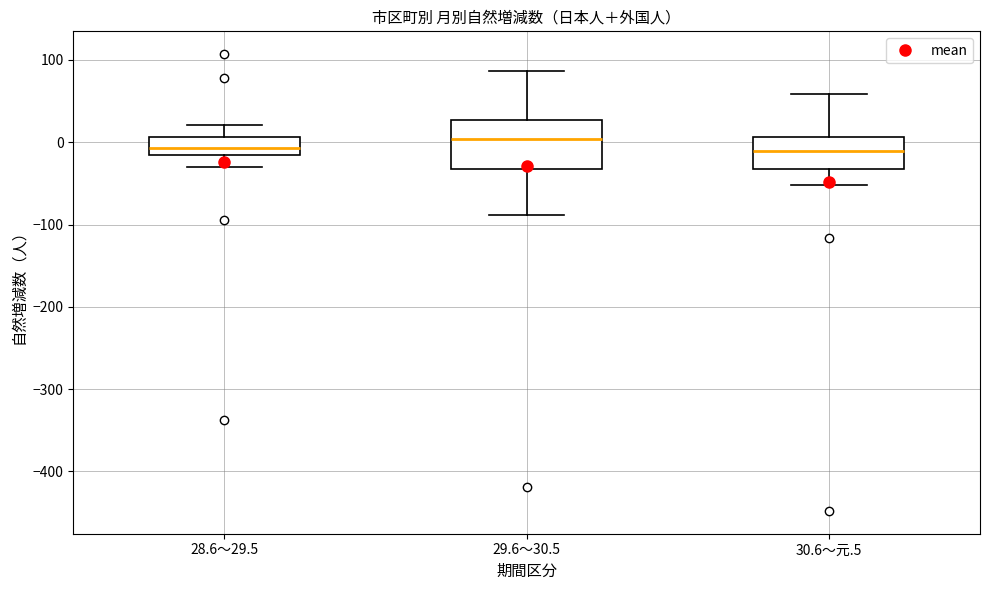

Where does the lower whisker of the box for 30.6～元.5 end on the y-axis? The values are not printed on the chart, so give them approximately, as read against the axis.

-50